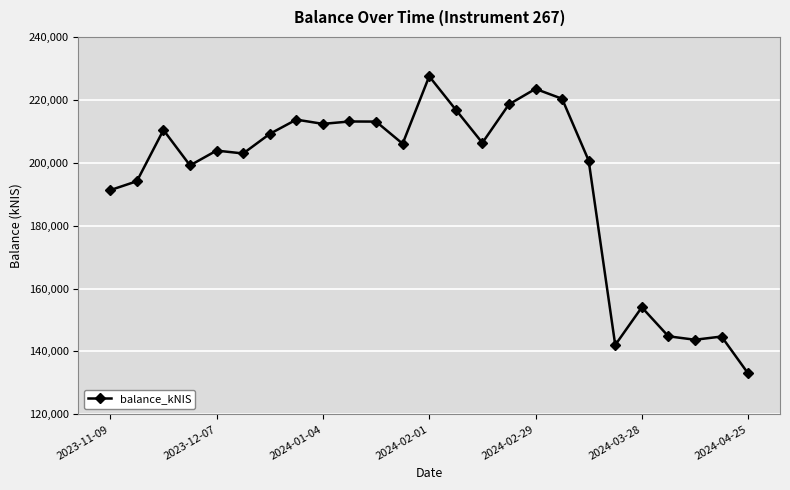

What is the average value?

193815.1